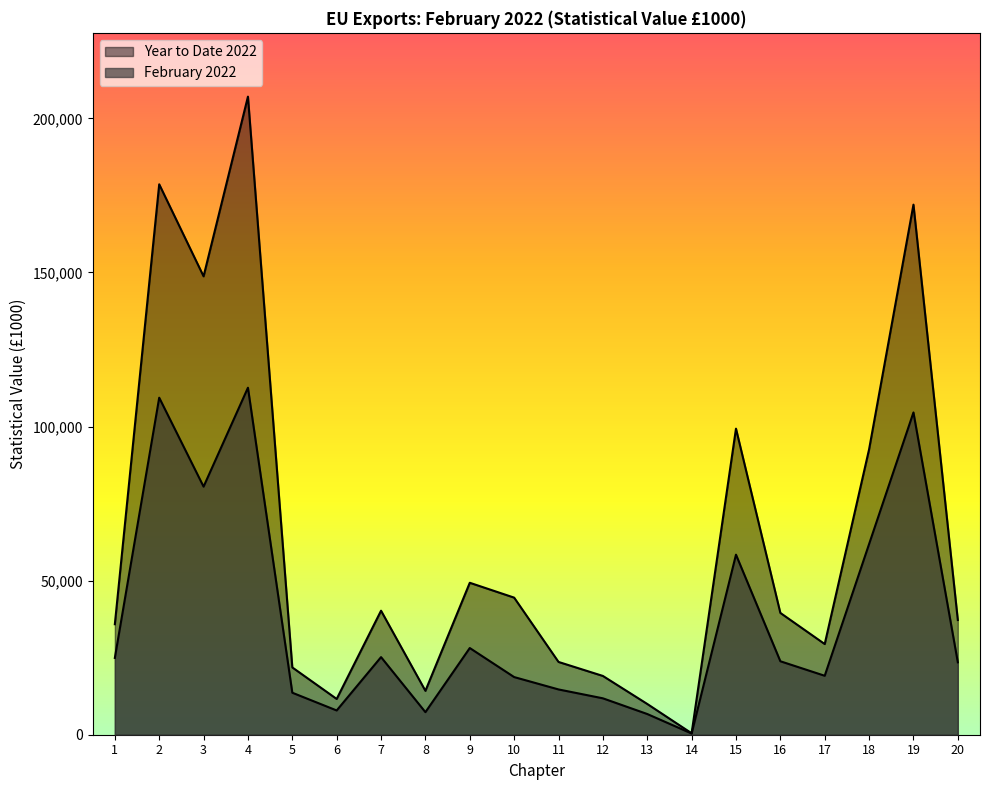

Rank the series by their average value, from lowest to highest.

February 2022, Year to Date 2022